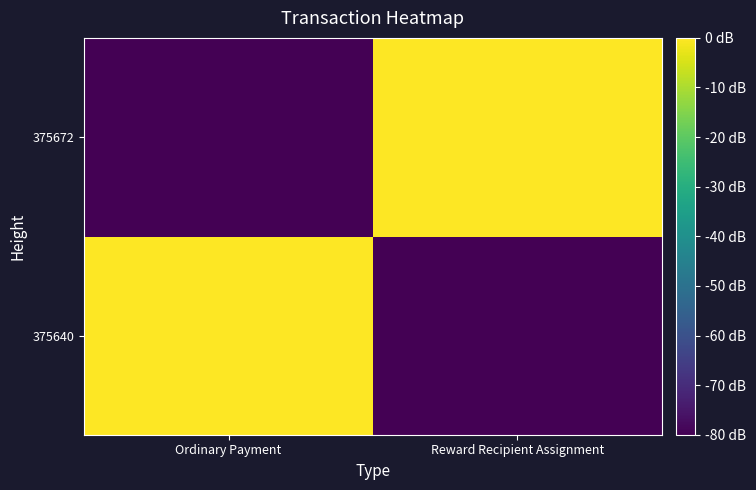

What is the difference between the highest and lowest values at Ordinary Payment?

79.8